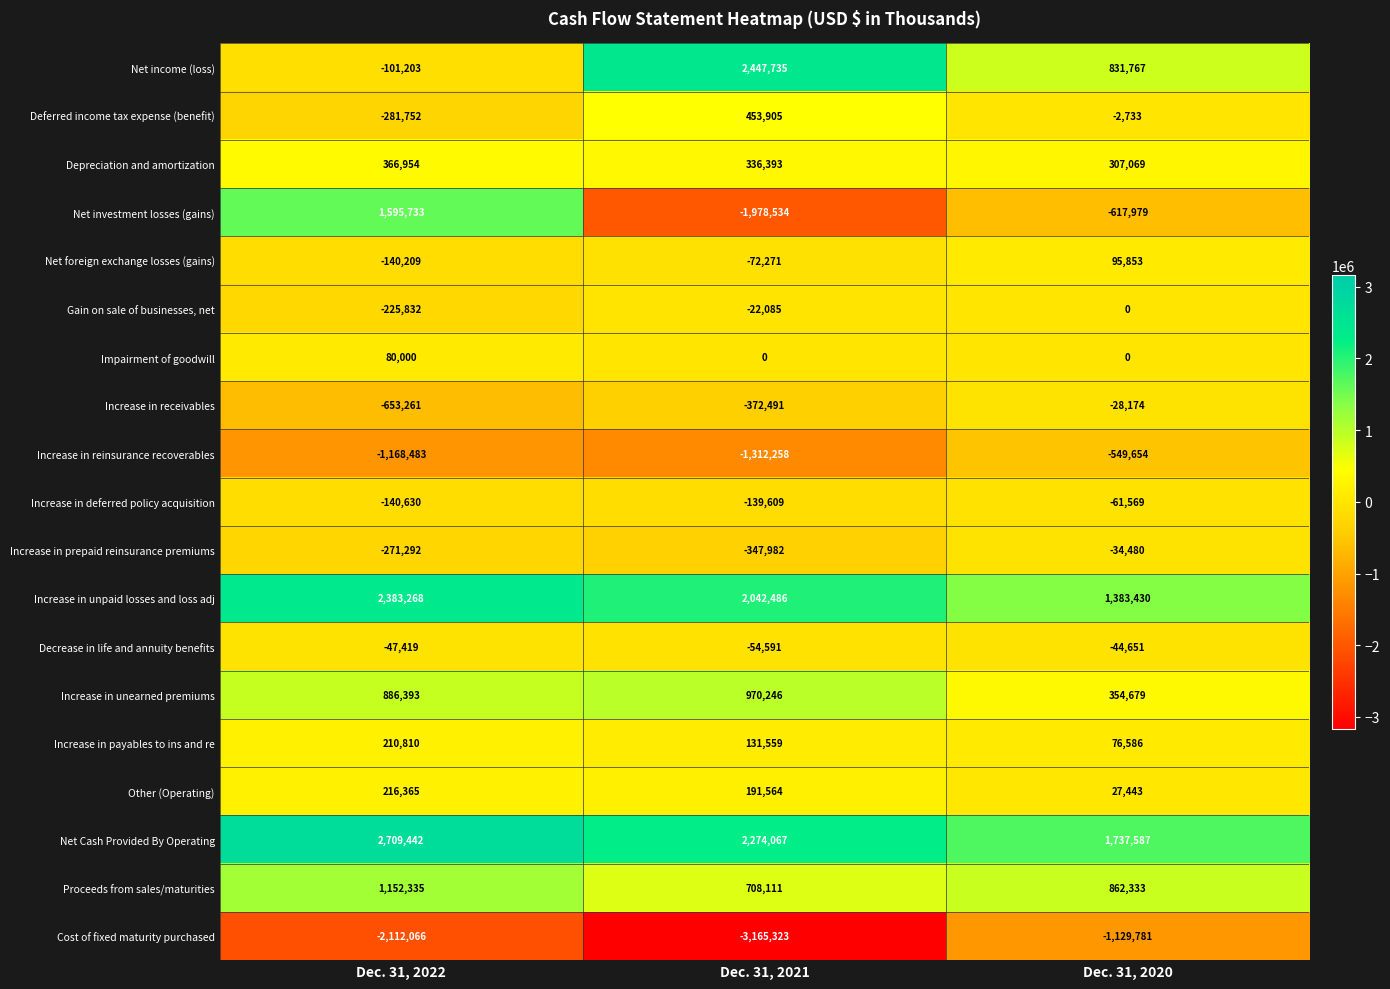

What is the sum of the Net foreign exchange losses (gains) values at Dec. 31, 2022 and Dec. 31, 2020?

-44356